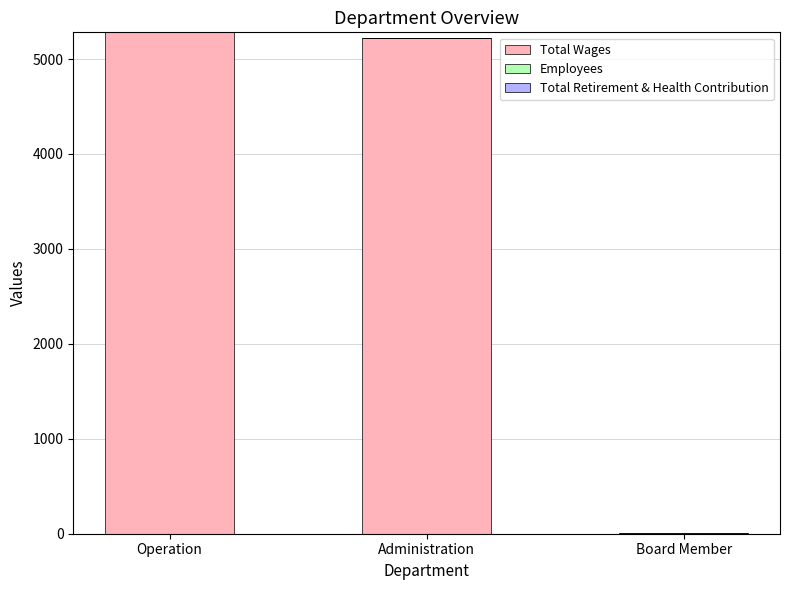

Where is Total Wages nearest to the value 2640?

Administration